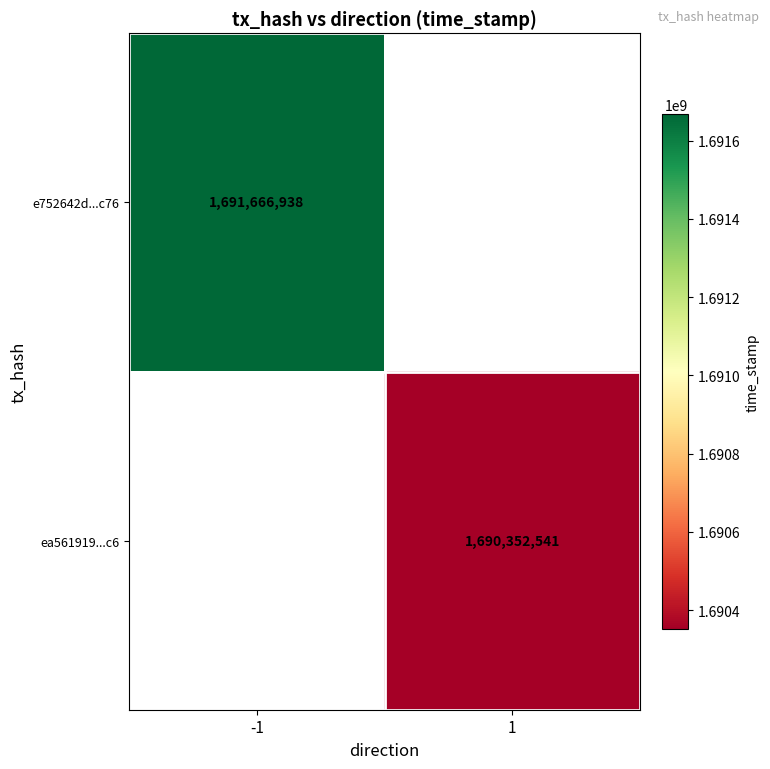

The value of e752642d...c76 at -1 is 385221504. True or false?

False